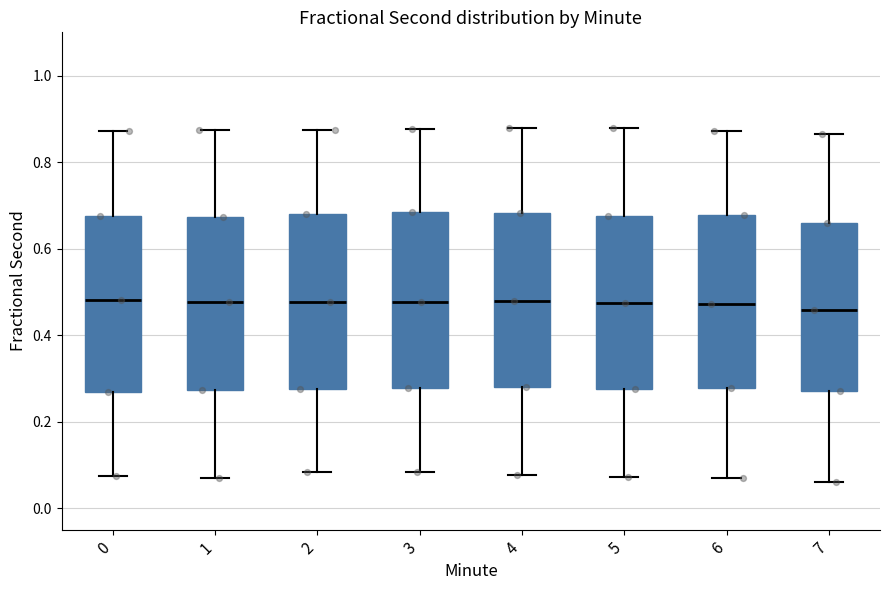

Reading left to right, read every box against the y-axis: the position of its median line, the range the box covers, and the ends of its whiskers. The values are not printed on the chart, so give them approximately, as read against the axis.

0: median 0.48, box 0.26 to 0.68, whiskers 0.08 to 0.88
1: median 0.48, box 0.28 to 0.68, whiskers 0.08 to 0.88
2: median 0.48, box 0.28 to 0.68, whiskers 0.08 to 0.88
3: median 0.48, box 0.28 to 0.68, whiskers 0.08 to 0.88
4: median 0.48, box 0.28 to 0.68, whiskers 0.08 to 0.88
5: median 0.48, box 0.28 to 0.68, whiskers 0.08 to 0.88
6: median 0.48, box 0.28 to 0.68, whiskers 0.08 to 0.88
7: median 0.46, box 0.28 to 0.66, whiskers 0.06 to 0.86